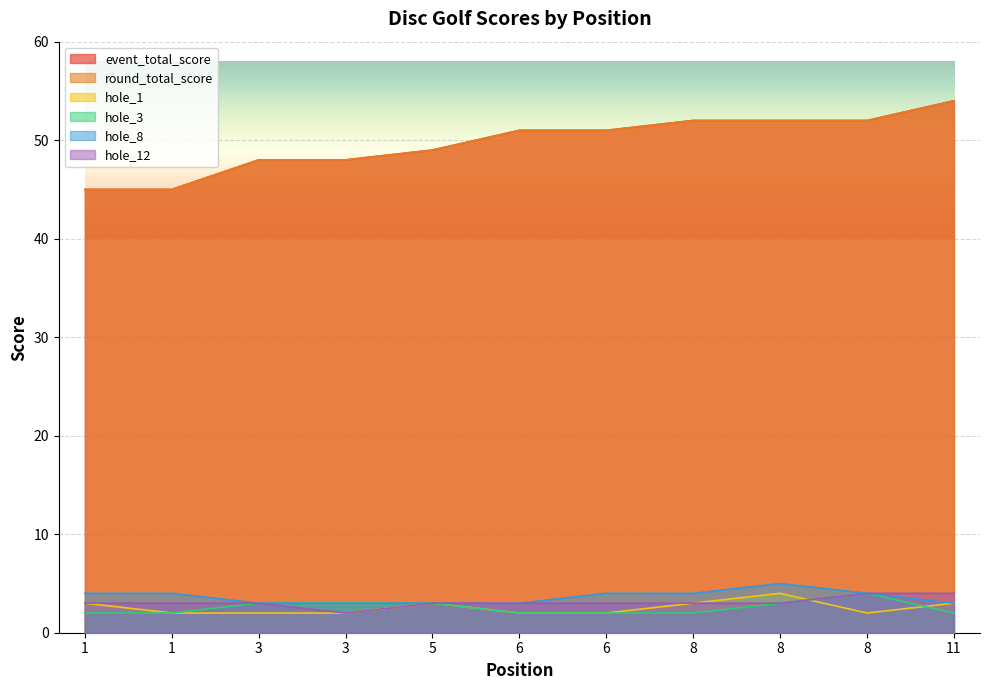

Reading right to left, what are all the values shown in this chart?

event_total_score: 11=54	8=52	8=52	8=52	6=51	6=51	5=49	3=48	3=48	1=45	1=45
round_total_score: 11=54	8=52	8=52	8=52	6=51	6=51	5=49	3=48	3=48	1=45	1=45
hole_1: 11=3	8=2	8=4	8=3	6=2	6=2	5=3	3=2	3=2	1=2	1=3
hole_3: 11=2	8=4	8=3	8=2	6=2	6=2	5=3	3=3	3=3	1=2	1=2
hole_8: 11=3	8=4	8=5	8=4	6=4	6=3	5=3	3=3	3=3	1=4	1=4
hole_12: 11=4	8=4	8=3	8=3	6=3	6=3	5=3	3=2	3=3	1=3	1=3